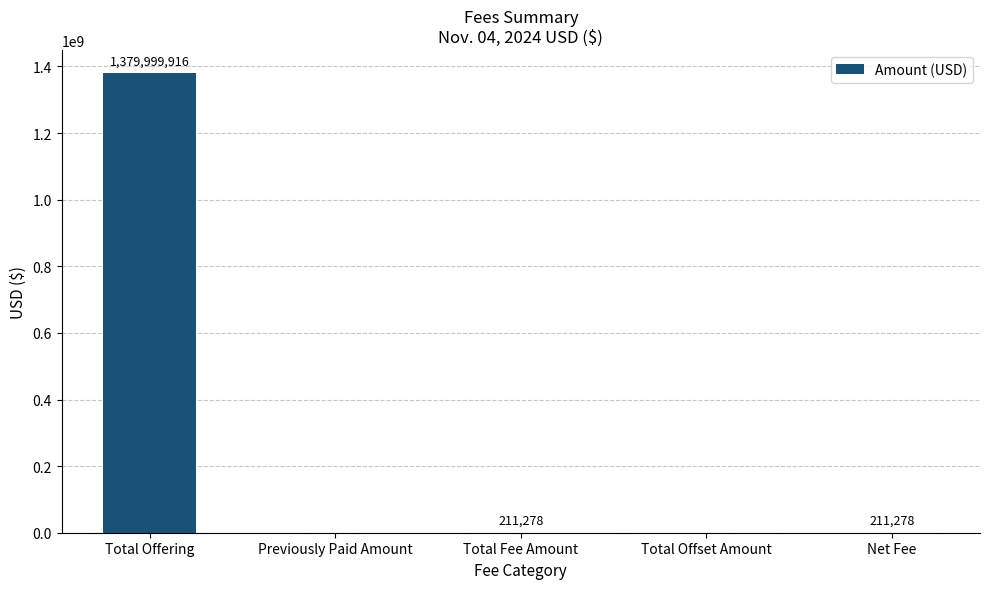

Is it true that the value at Total Offering is 1379999915.5?

True